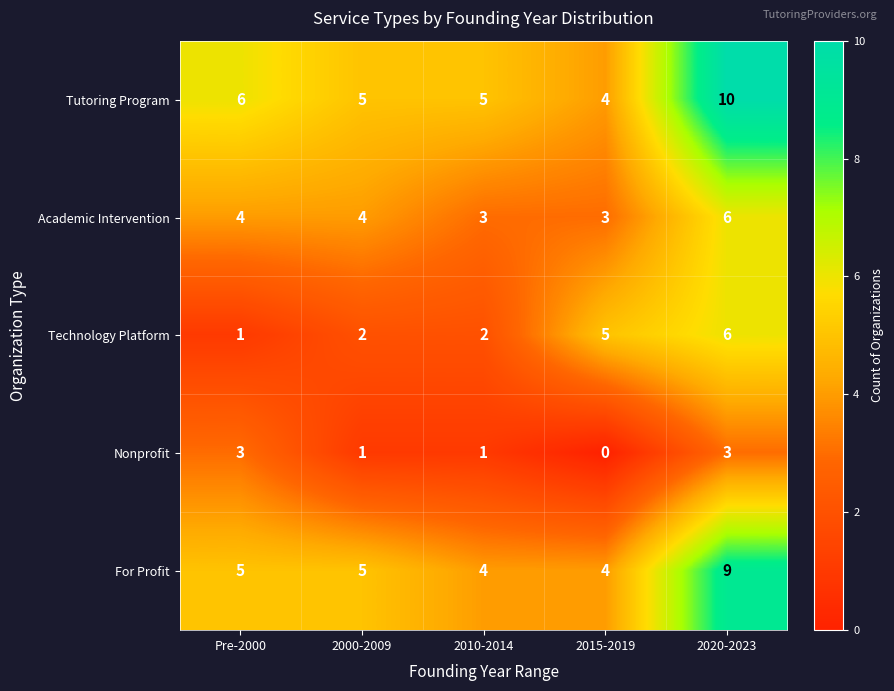

True or false: Technology Platform has a value of 5 at 2015-2019.

True